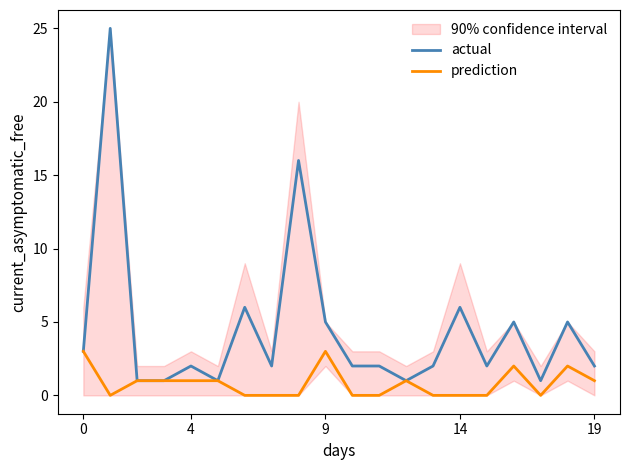

Reading left to right, transcribe all the data shown in this chart.

actual: 3	25	1	1	2	1	6	2	16	5	2	2	1	2	6	2	5	1	5	2
prediction: 3	0	1	1	1	1	0	0	0	3	0	0	1	0	0	0	2	0	2	1